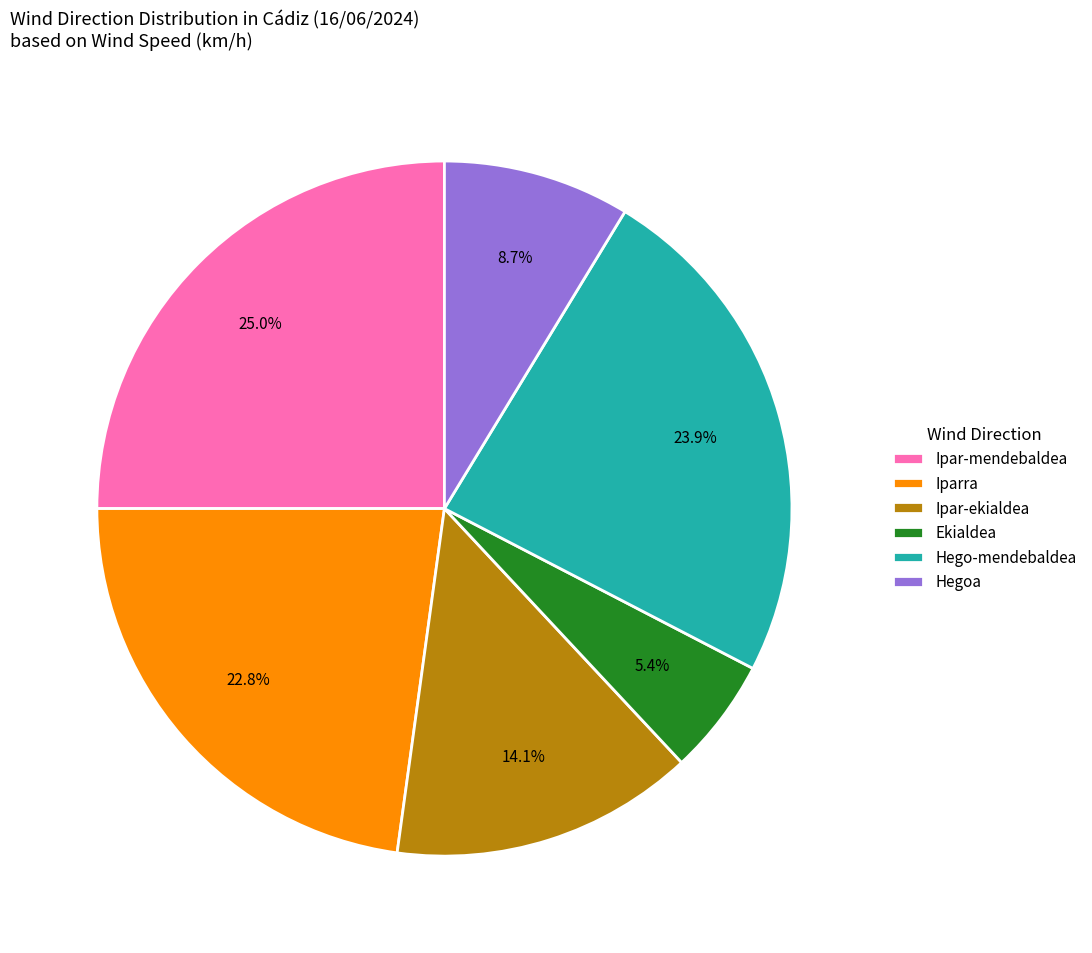

Count the number of slices in the pie.

6